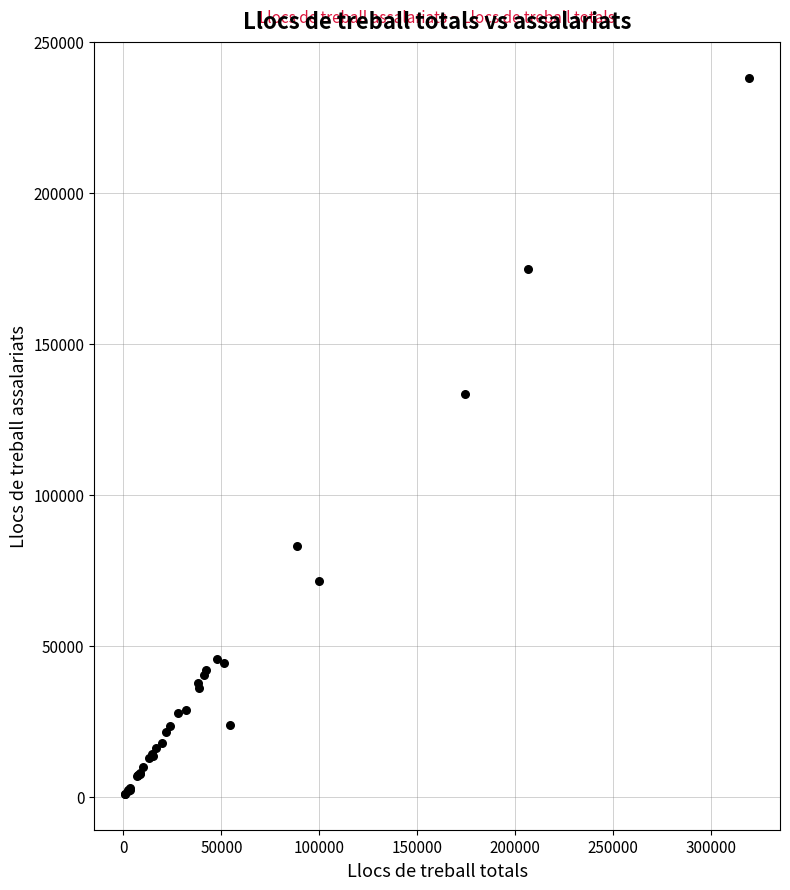

What Y value in the scatter plot is closest to 119564?

133343